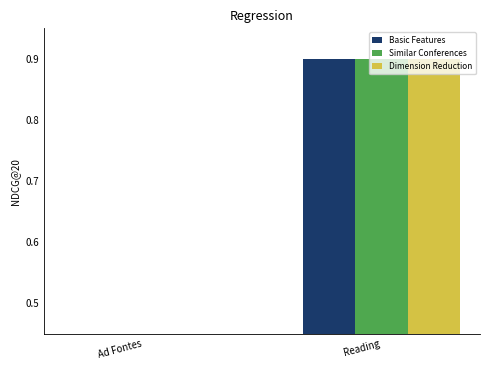

What position from the right is Ad Fontes?

2